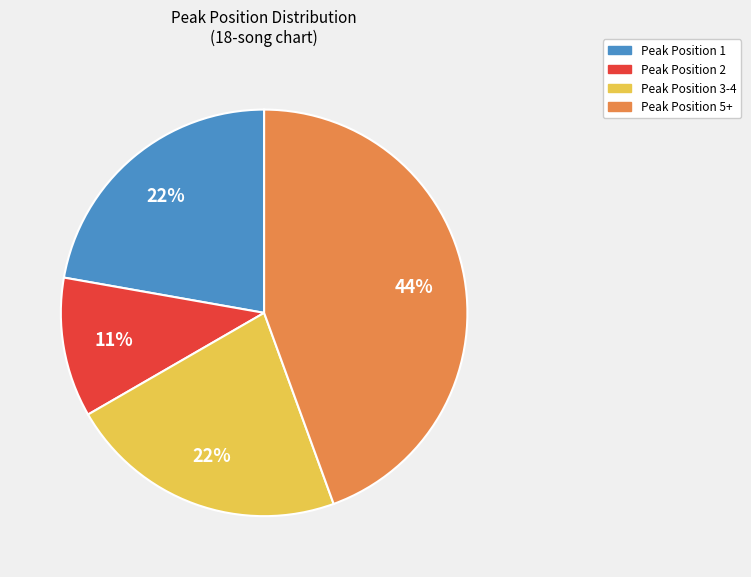

Do Peak Position 5+ and Peak Position 2 together represent more than half of the pie?

Yes